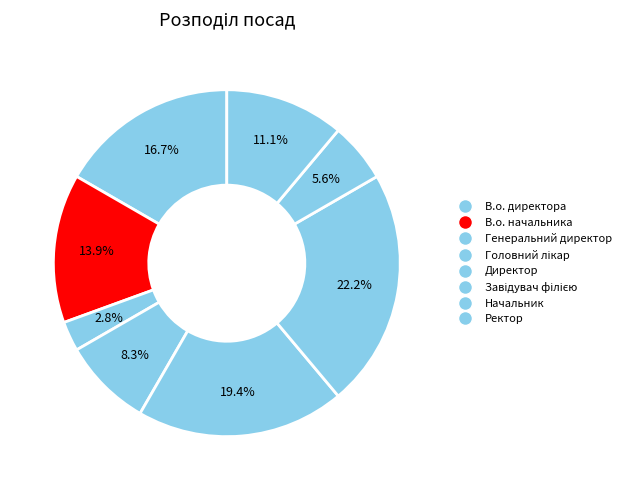

How many segments does this pie chart have?

8